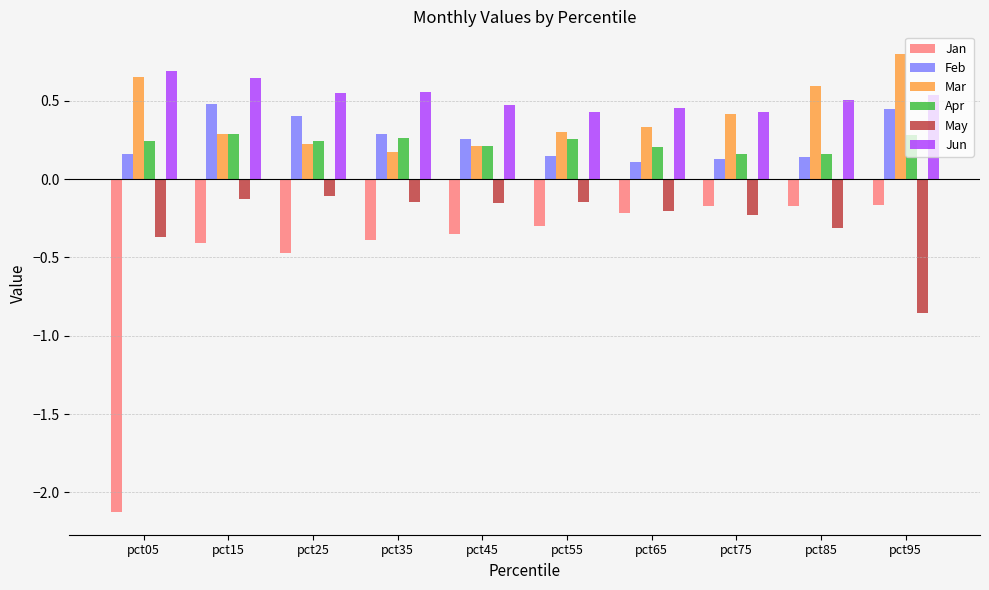

Which series has the widest spread of values?

Jan